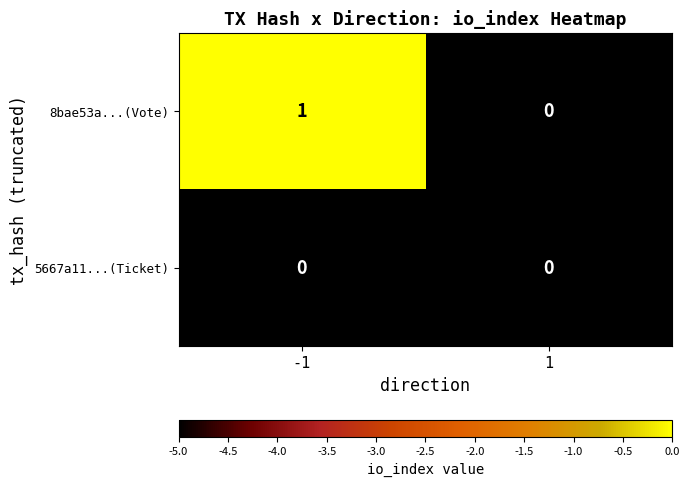

Which series has the largest total across all categories?

8bae53a...(Vote)